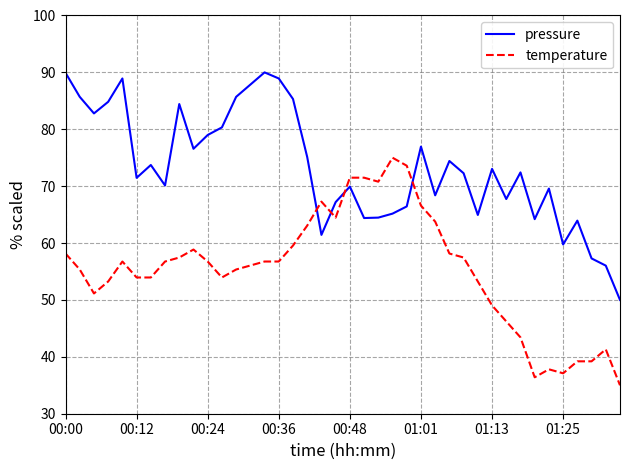

After their last crossing, which series has the higher values: pressure or temperature?

pressure